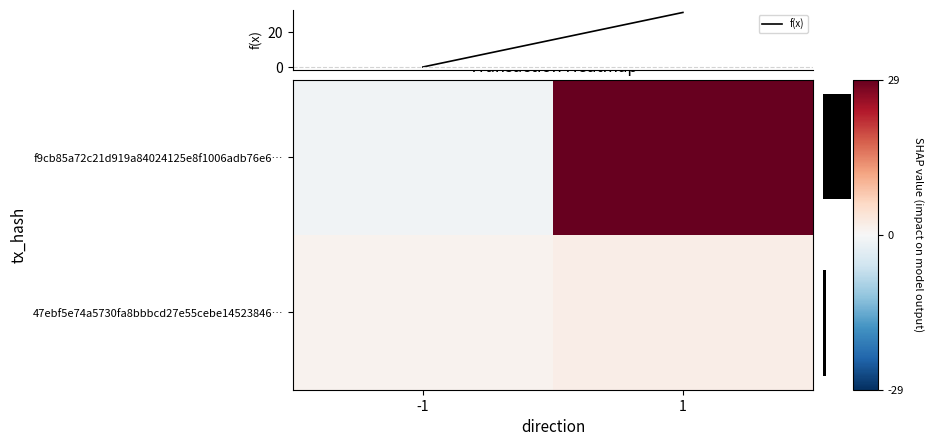

What is the total value across all series at 1?

63.5